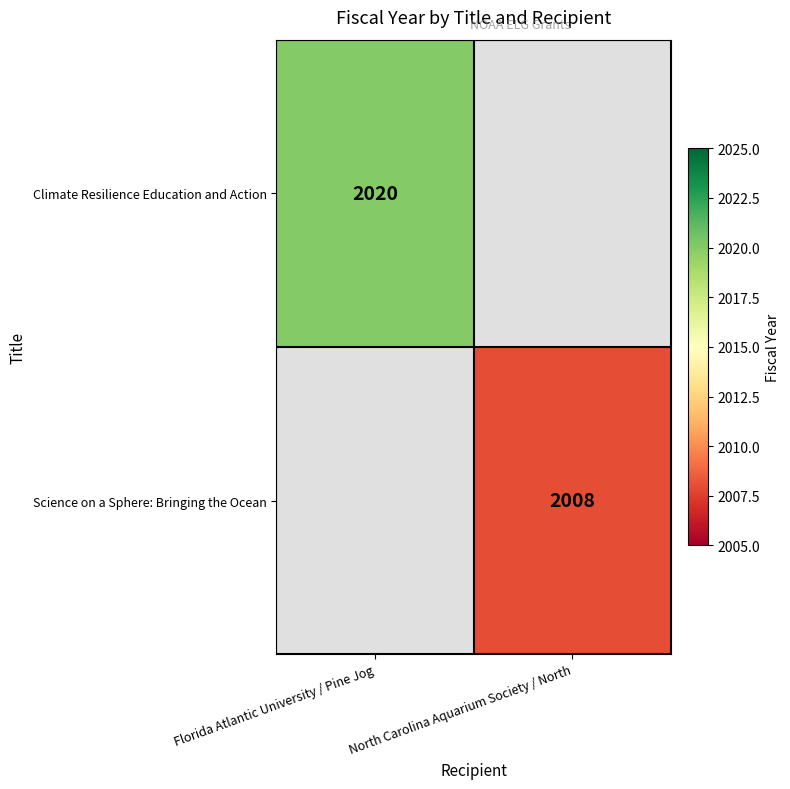

The value of Science on a Sphere: Bringing the Ocean at North Carolina Aquarium Society / North is 2008. True or false?

True